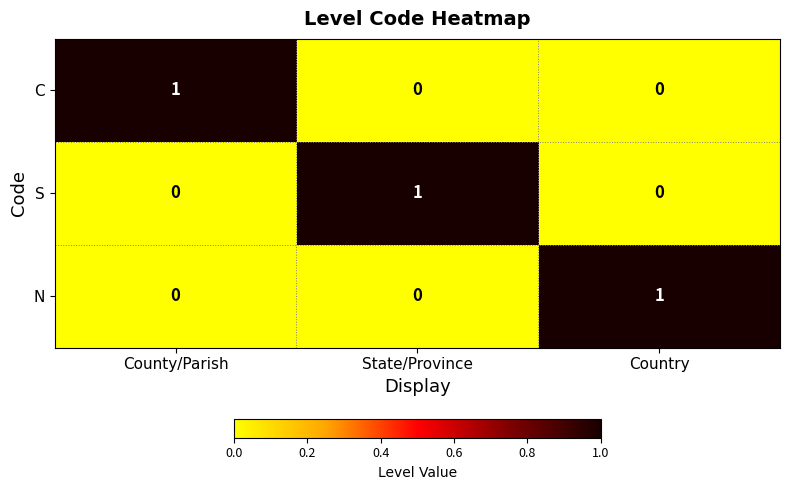

At how many categories does at least one series exceed 0?

3